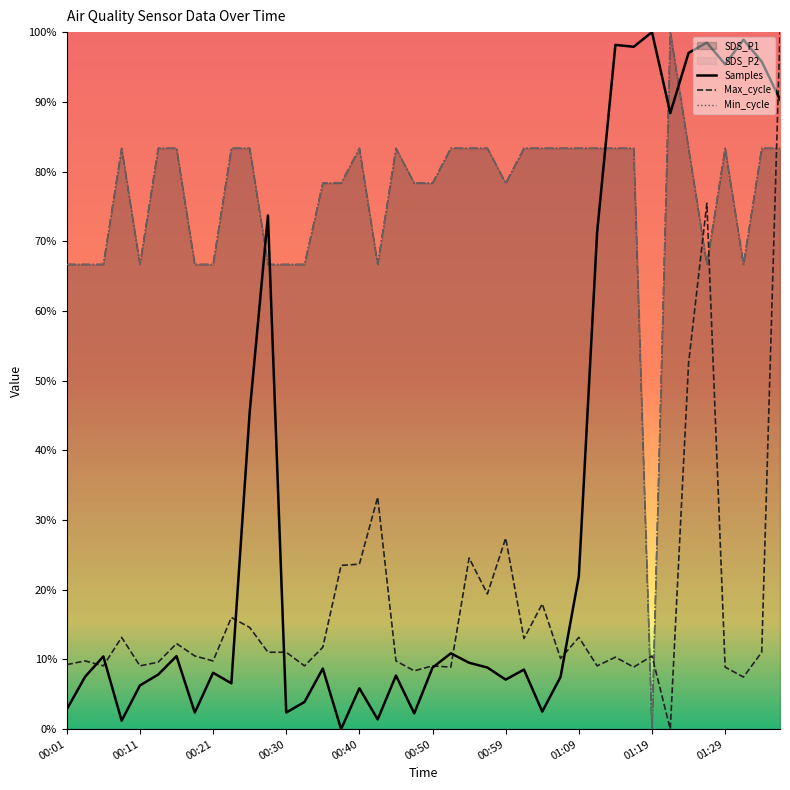

What is the greatest value displayed?

1.0